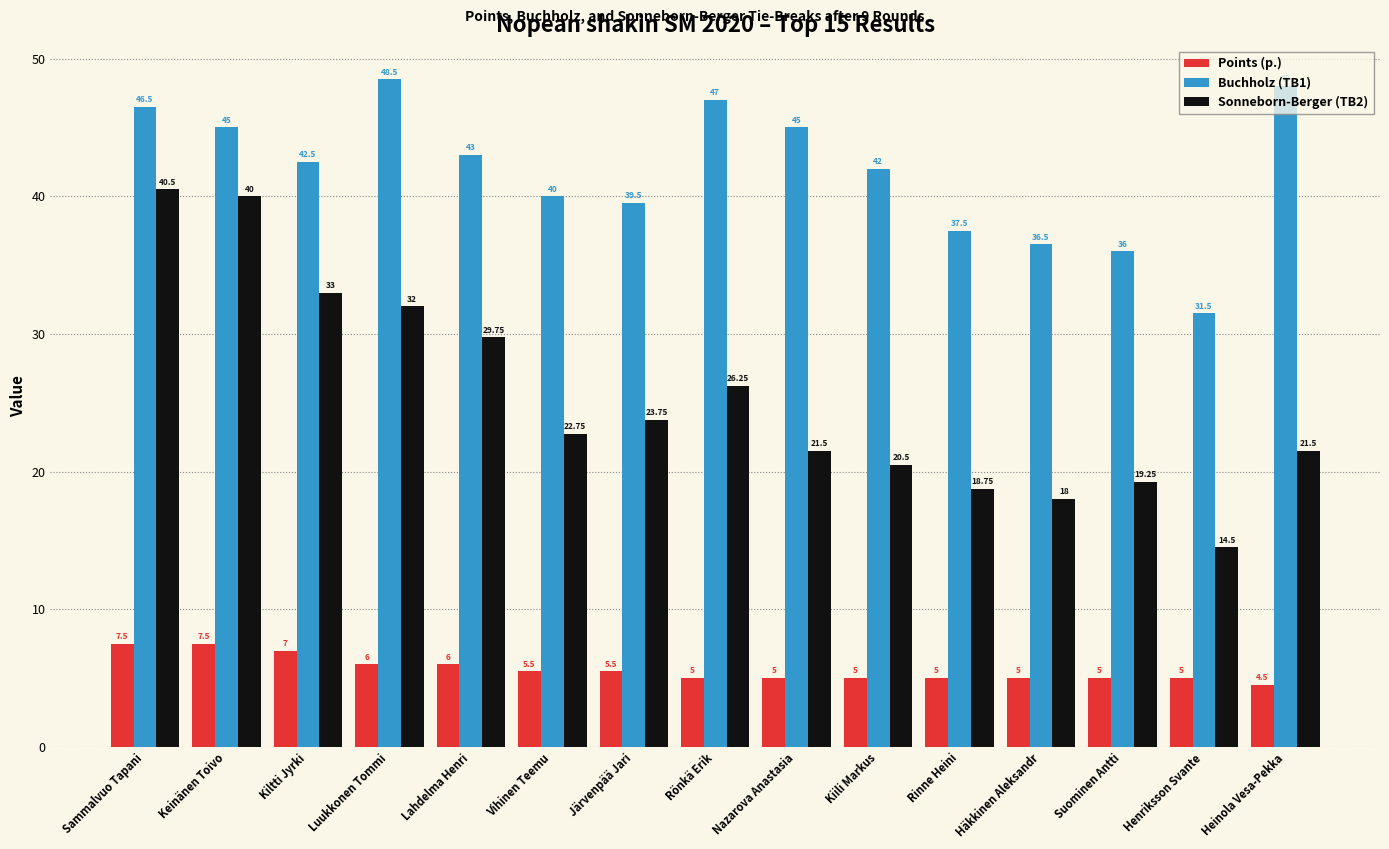

What is the total value across all series at Kiili Markus?

67.5